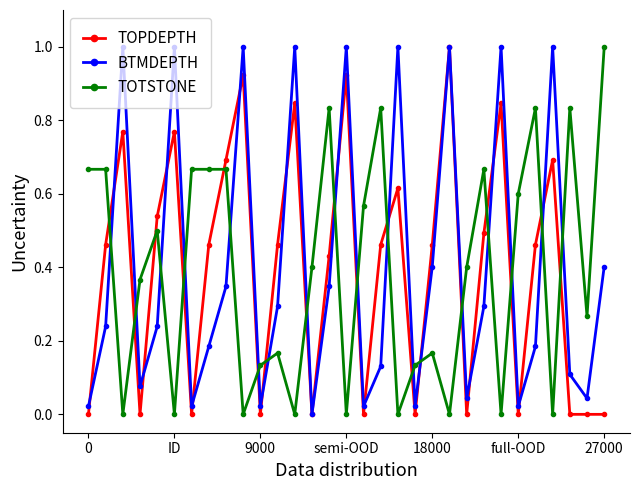

True or false: TOTSTONE and TOPDEPTH intersect in this chart.

True